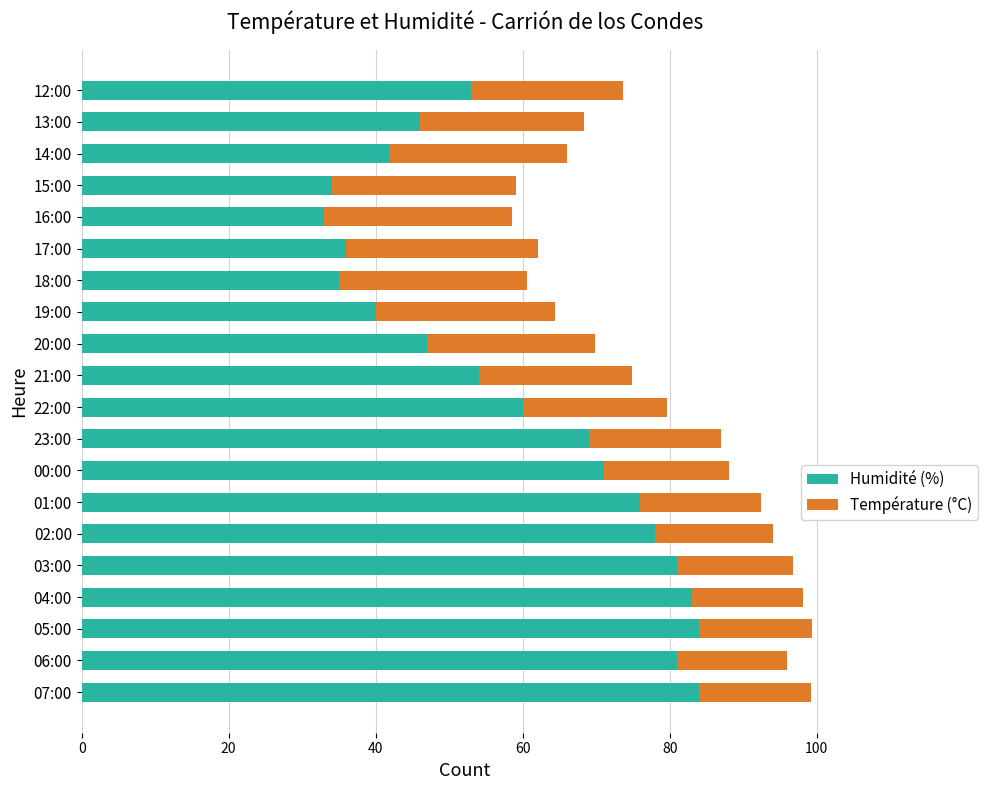

The value of Humidité (%) at 19:00 is 40.0. True or false?

True